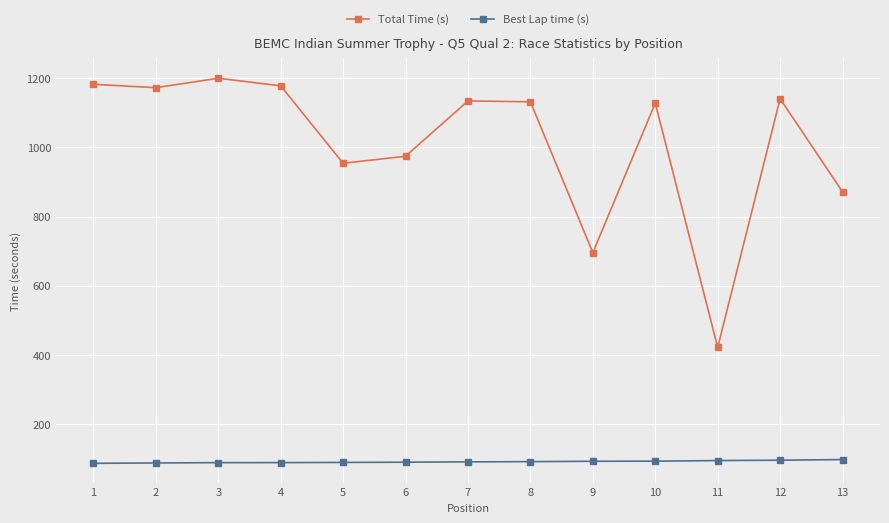

What is the difference between the Total Time (s) values at 4 and 13?

306.3